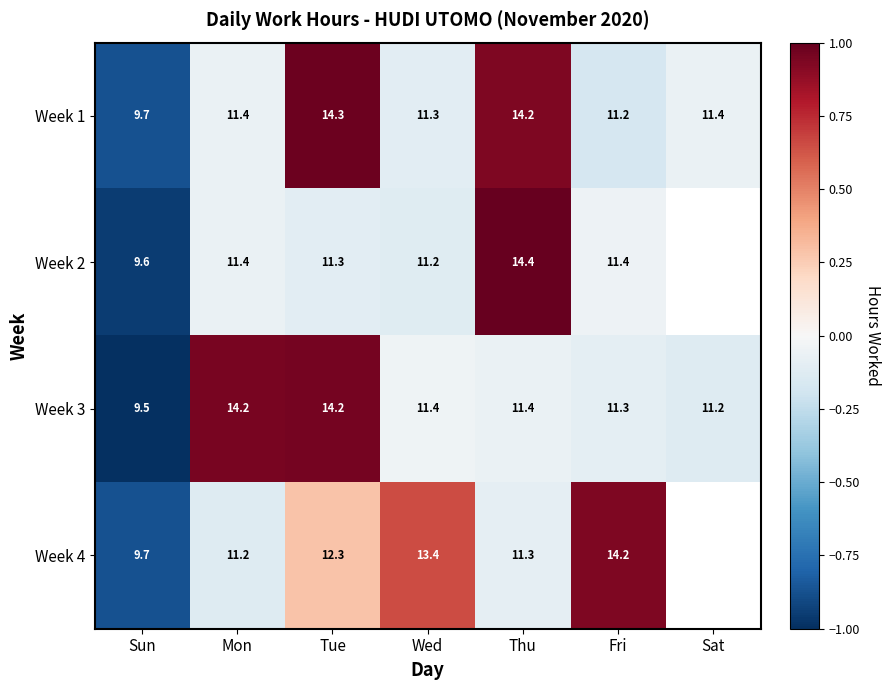

At which label does Week 1 reach its minimum?

Sun